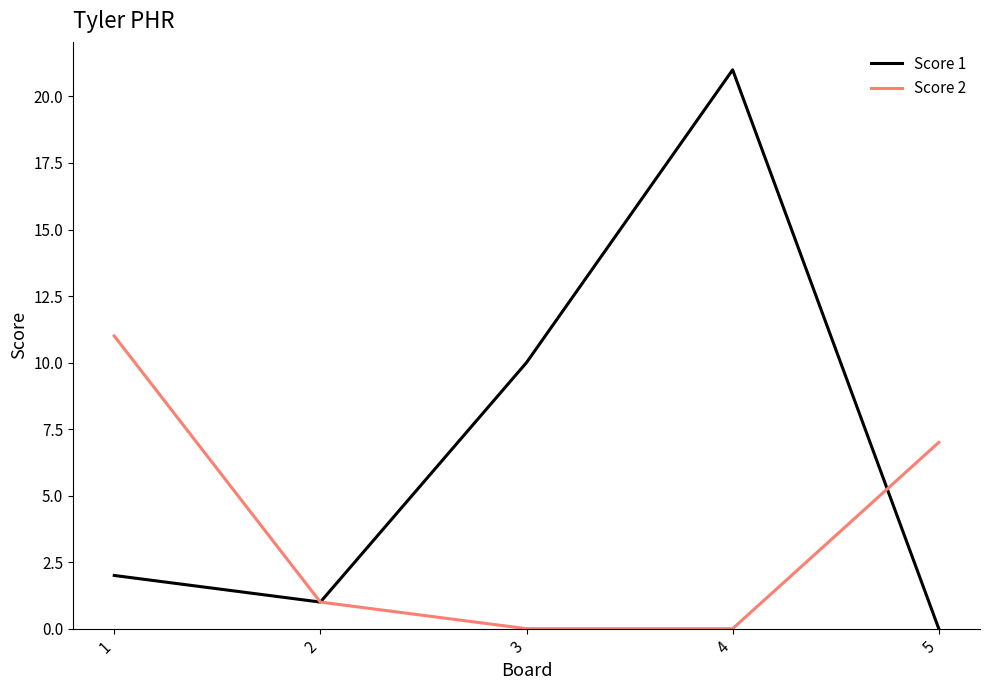

Reading left to right, what are all the values shown in this chart?

Score 1: 1=2	2=1	3=10	4=21	5=0
Score 2: 1=11	2=1	3=0	4=0	5=7